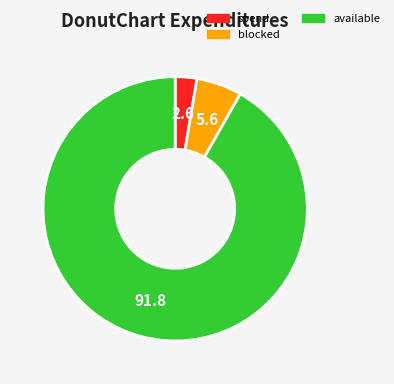

What is the largest slice in the pie chart?

available